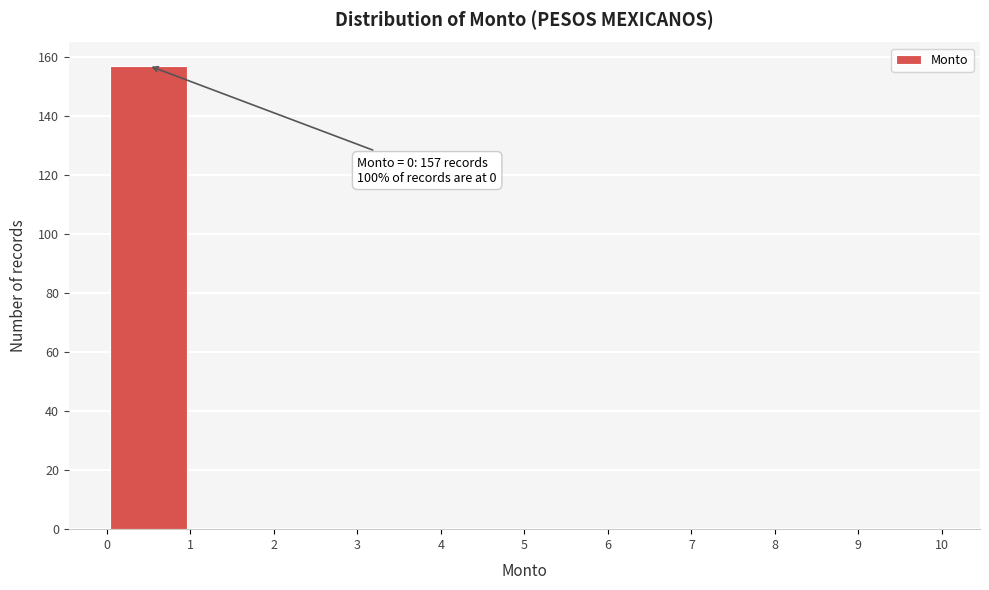

Which range on the x-axis has the tallest bar?

0 to 1